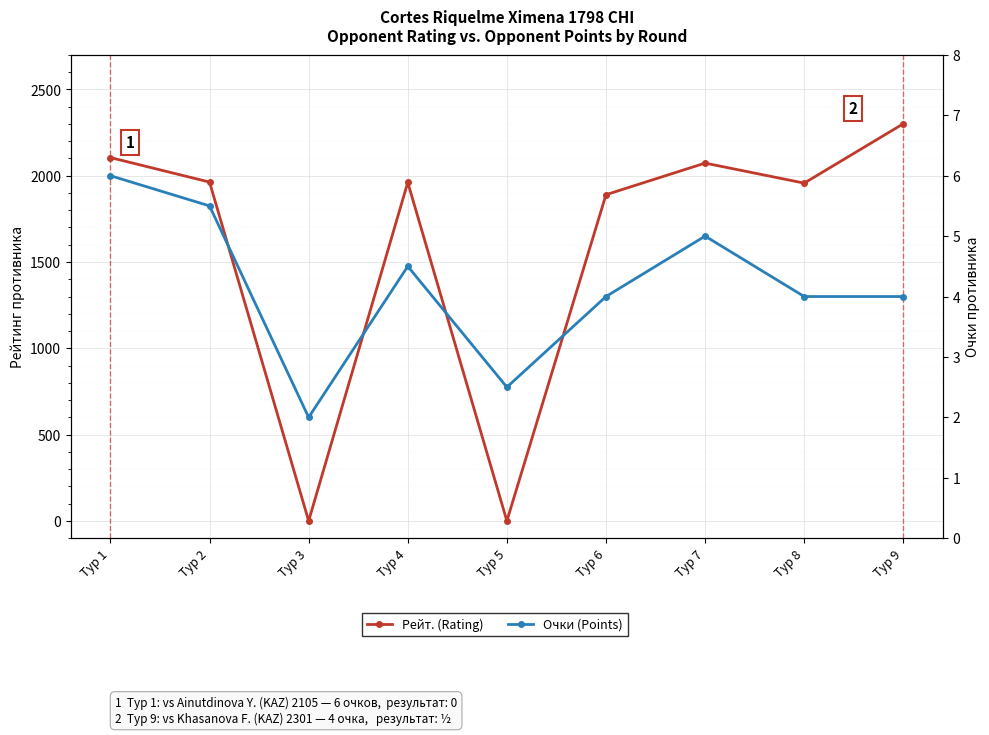

How many Очки (Points) values are between 4 and 5?

5